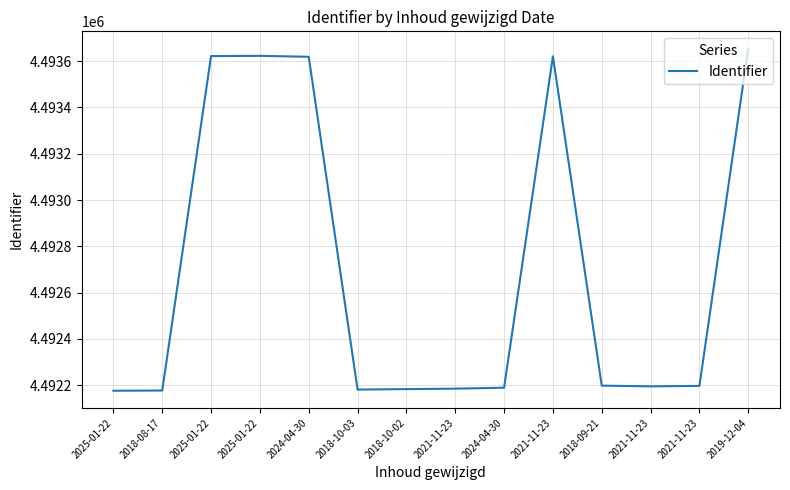

Does the chart display data point markers on the line(s)?

No